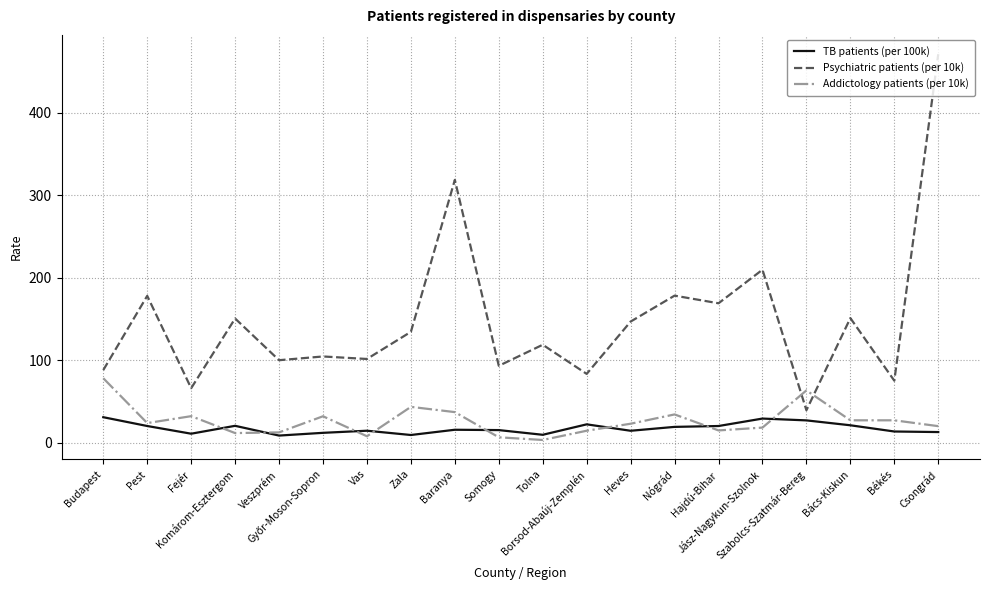

Is this an area chart (filled region under the line)?

No